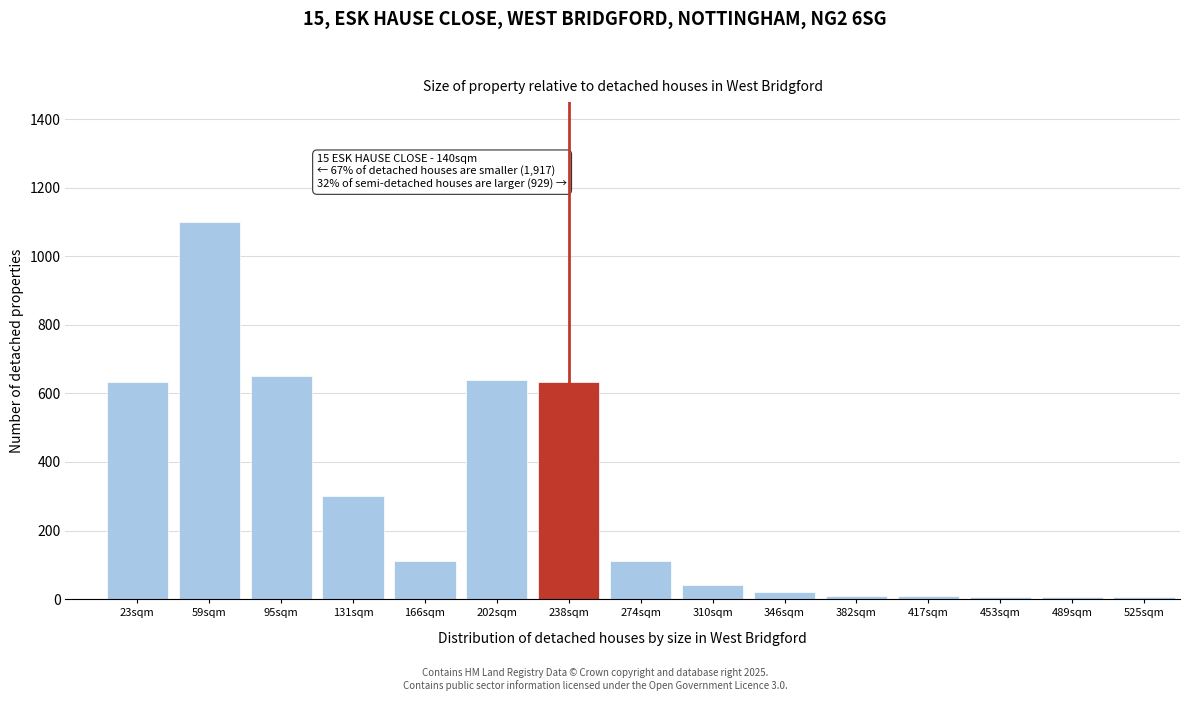

What is the change in value from 59sqm to 95sqm?

-450